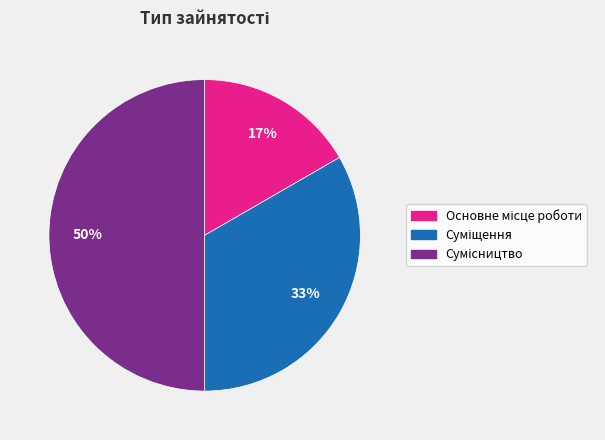

How many slices are in this pie chart?

3